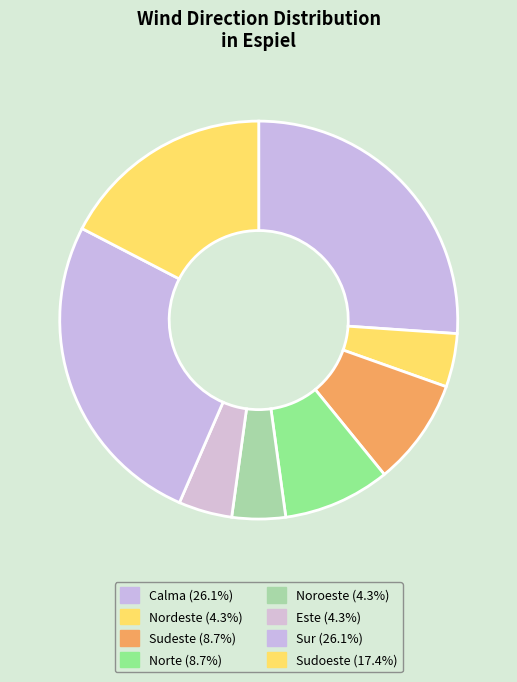

Count the number of slices in the pie.

8